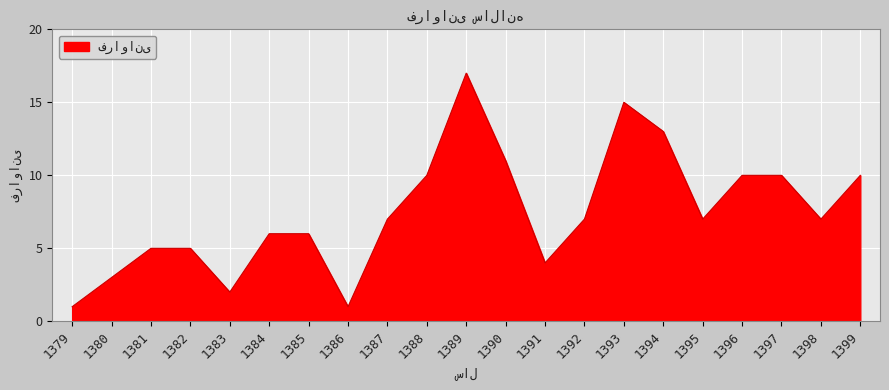

Reading left to right, what are all the values shown in this chart?

1379=1	1380=3	1381=5	1382=5	1383=2	1384=6	1385=6	1386=1	1387=7	1388=10	1389=17	1390=11	1391=4	1392=7	1393=15	1394=13	1395=7	1396=10	1397=10	1398=7	1399=10